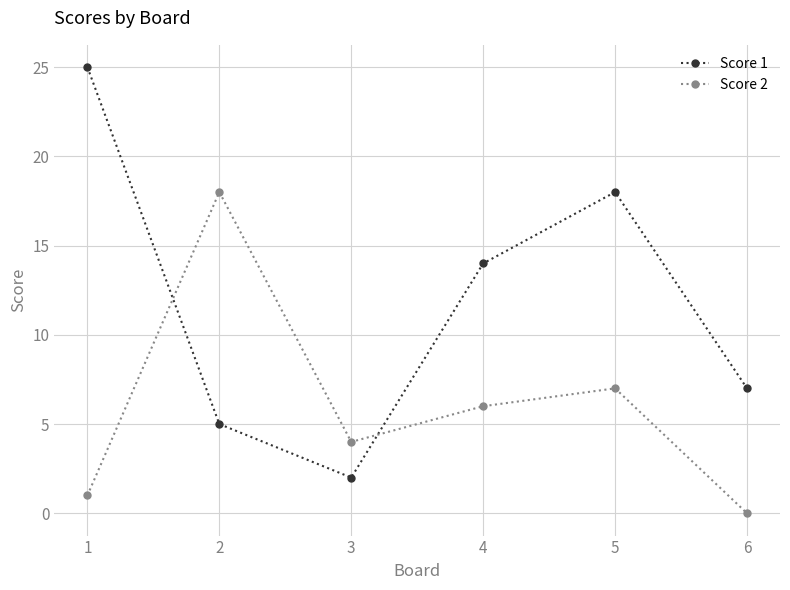

The value of Score 1 at 3 is 2. True or false?

True